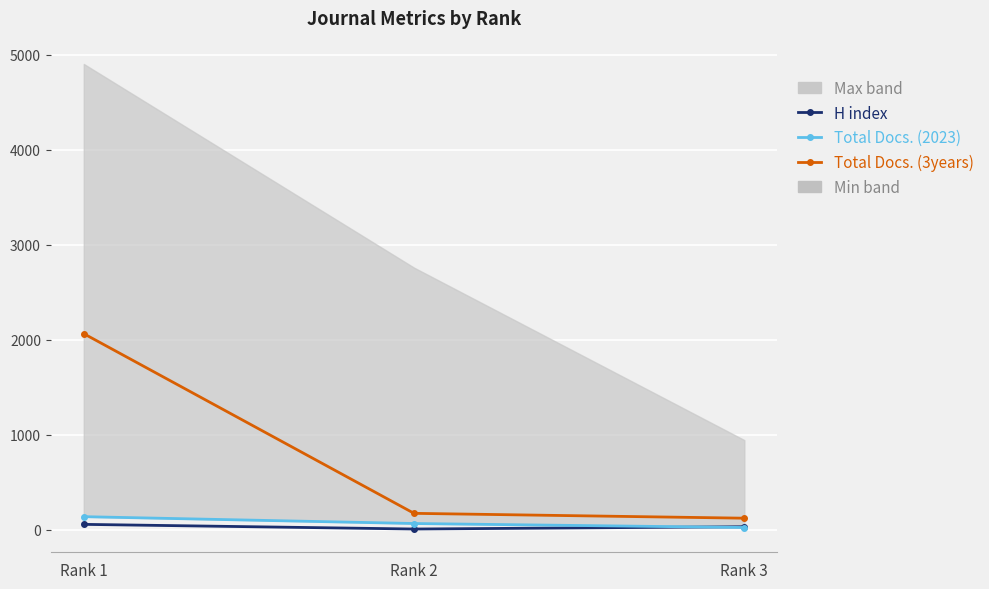

At which label does Total Docs. (3years) reach its minimum?

Rank 3